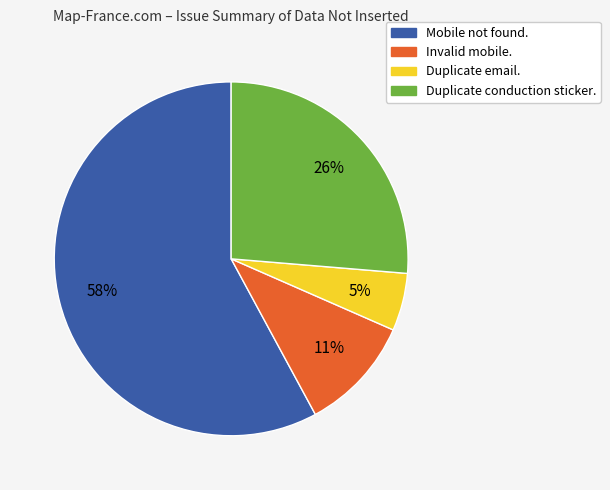

To the nearest percent, what portion does Duplicate email. represent?

5%